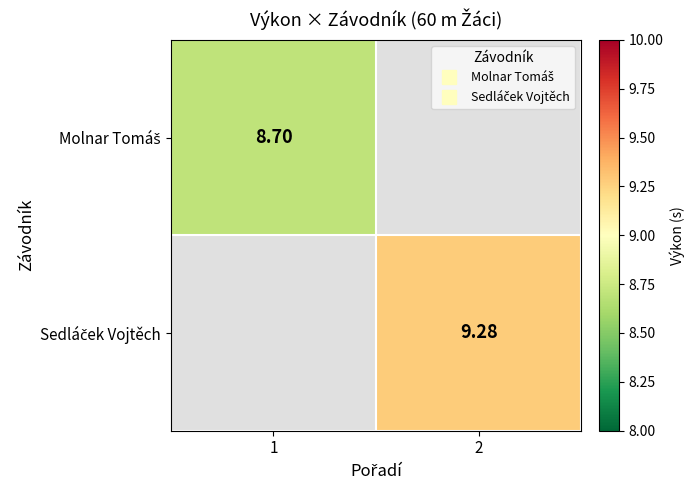

List the series in order of their overall mean, lowest first.

Molnar Tomáš, Sedláček Vojtěch